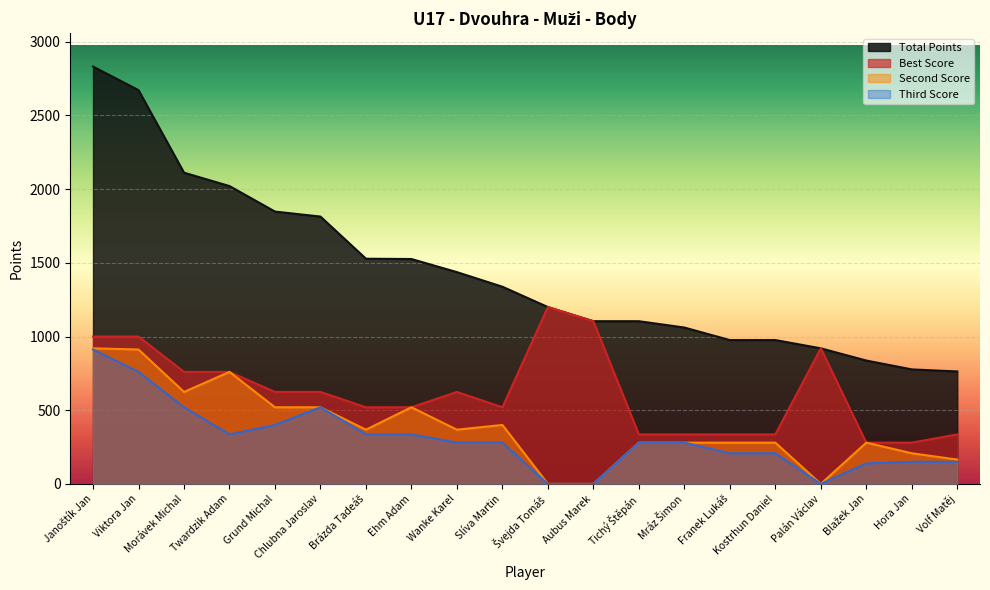

Where does the Total Points series first go above 1338?

Janoštík Jan